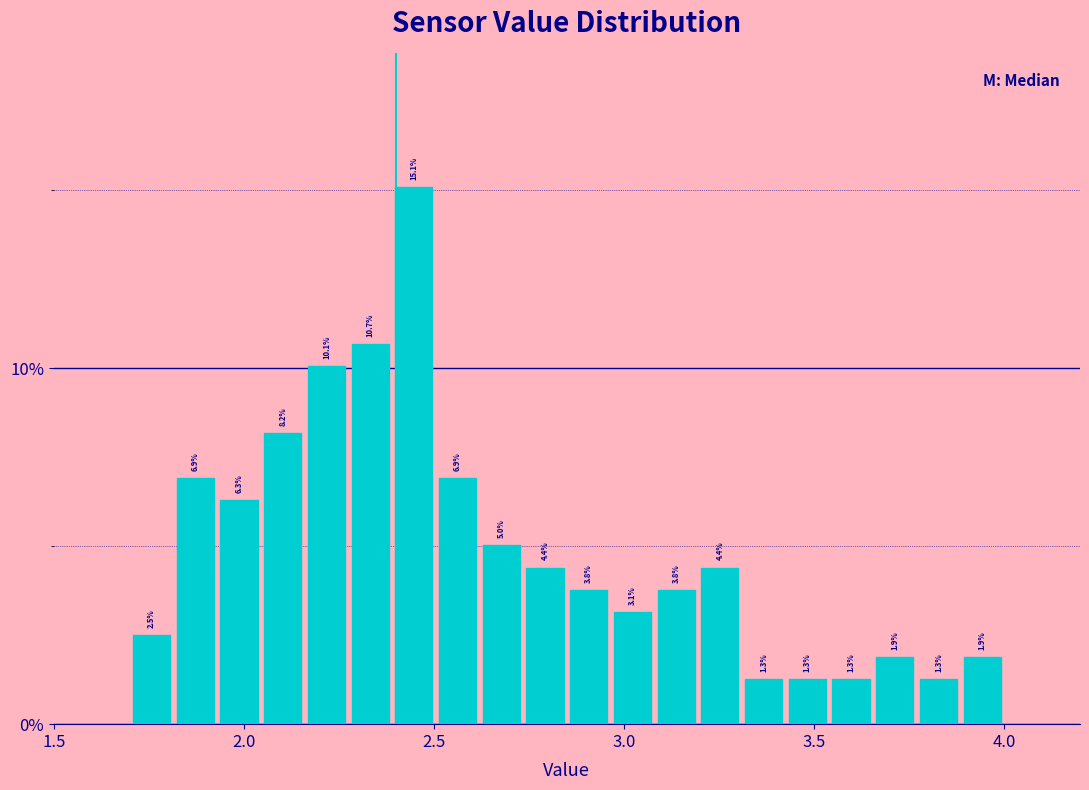

Read against the x-axis, roughly where is the centre of the tallest bar?

2.45